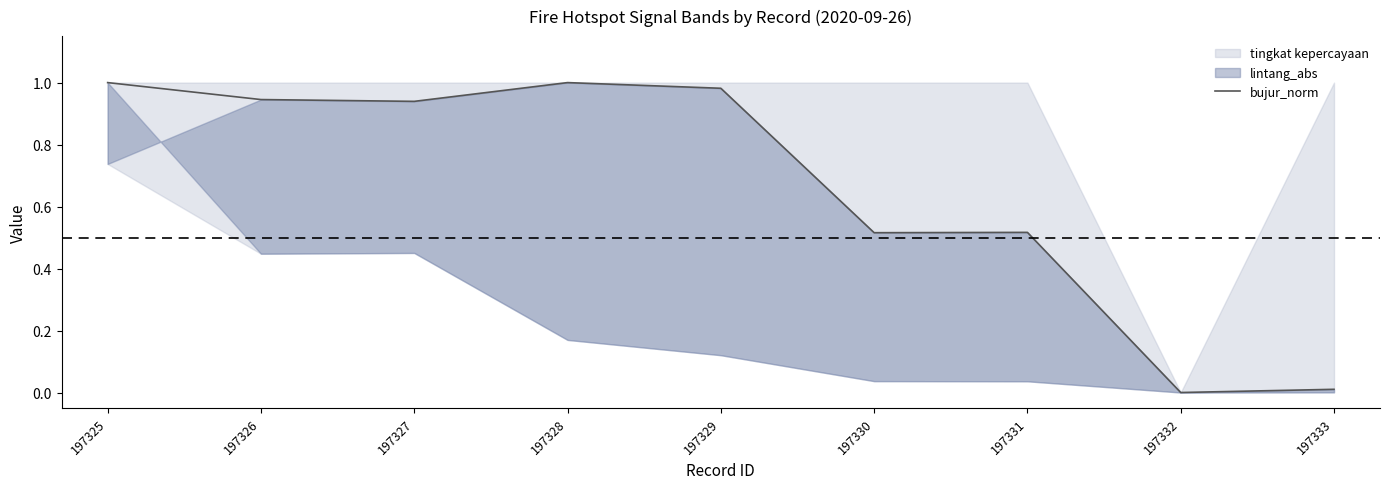

Where is the data nearest to the value 0?

197332